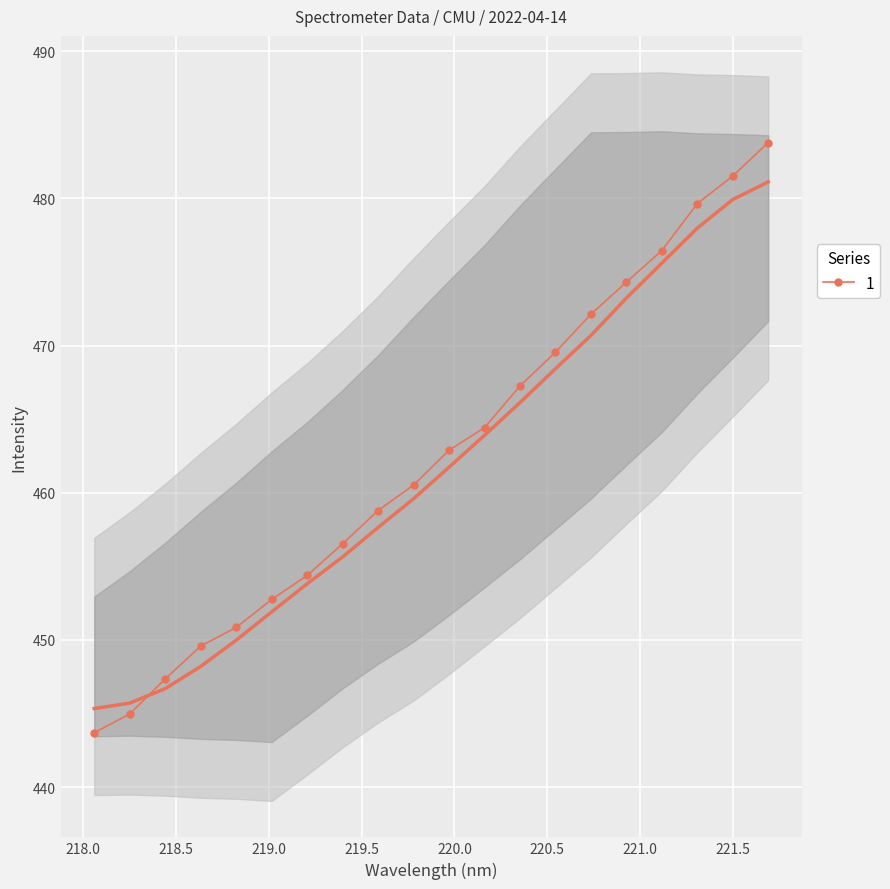

Which label corresponds to the smallest value in the chart?

218.0596